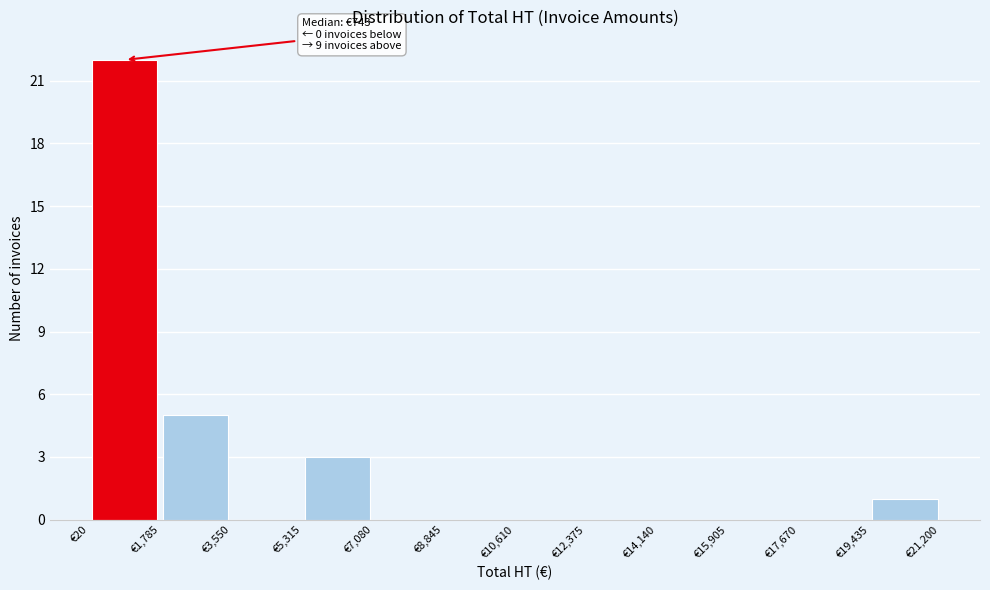

Over which range of the x-axis is the bar tallest?

0 to 1800